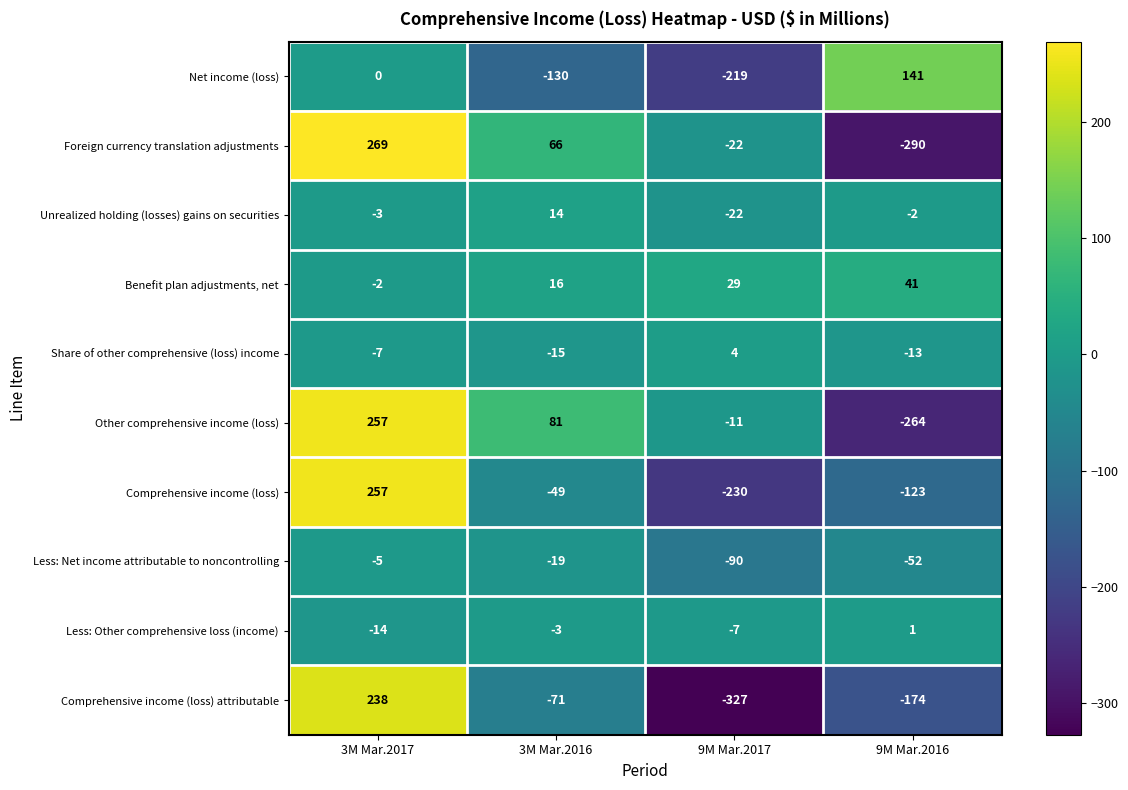

At 3M Mar.2016, list the series in order from smallest to largest.

Net income (loss), Comprehensive income (loss) attributable, Comprehensive income (loss), Less: Net income attributable to noncontrolling, Share of other comprehensive (loss) income, Less: Other comprehensive loss (income), Unrealized holding (losses) gains on securities, Benefit plan adjustments, net, Foreign currency translation adjustments, Other comprehensive income (loss)